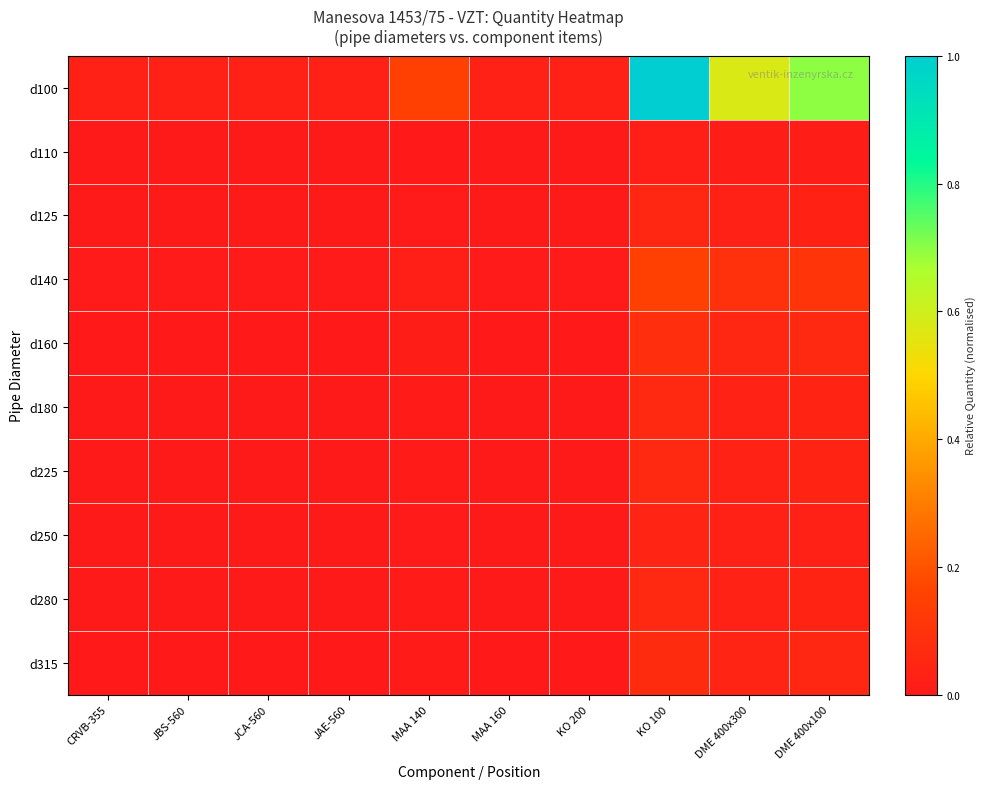

Rank the series at JBS-560 from highest to lowest value.

d100, d140, d160, d315, d180, d225, d280, d125, d250, d110